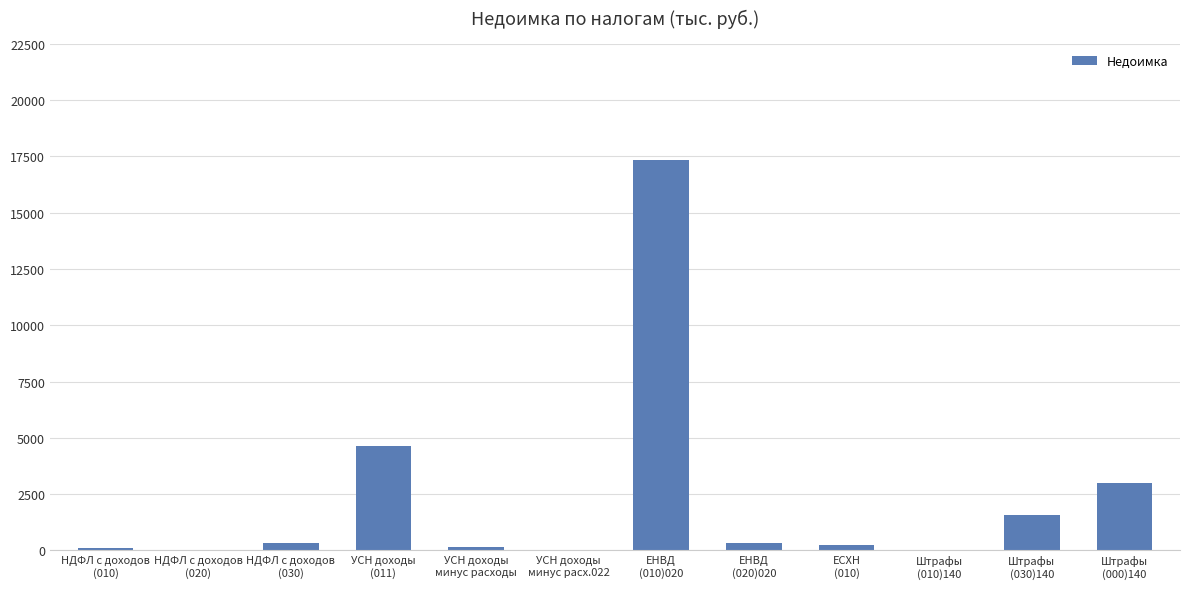

What is the sum of the values at ЕНВД
(020)020 and ЕСХН
(010)?

583.6